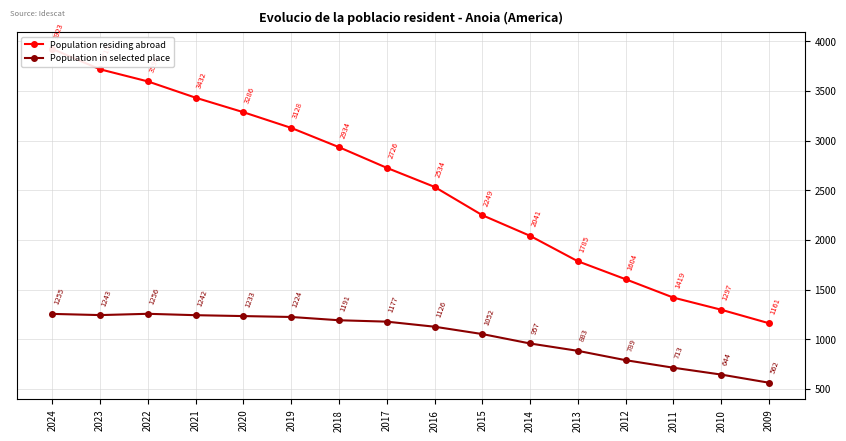

What is the value of the Population in selected place point at the 5th from the left?

1233